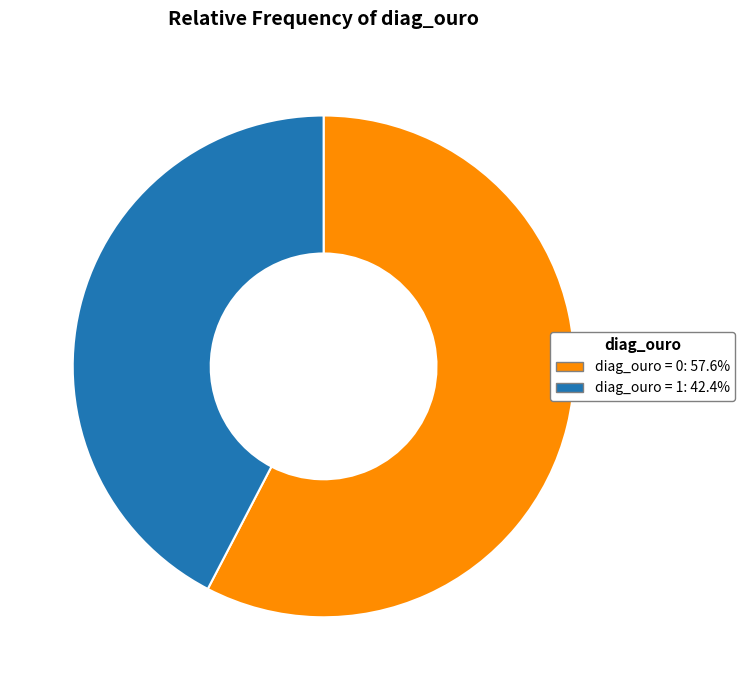

Is there any slice that represents more than half of the pie?

Yes